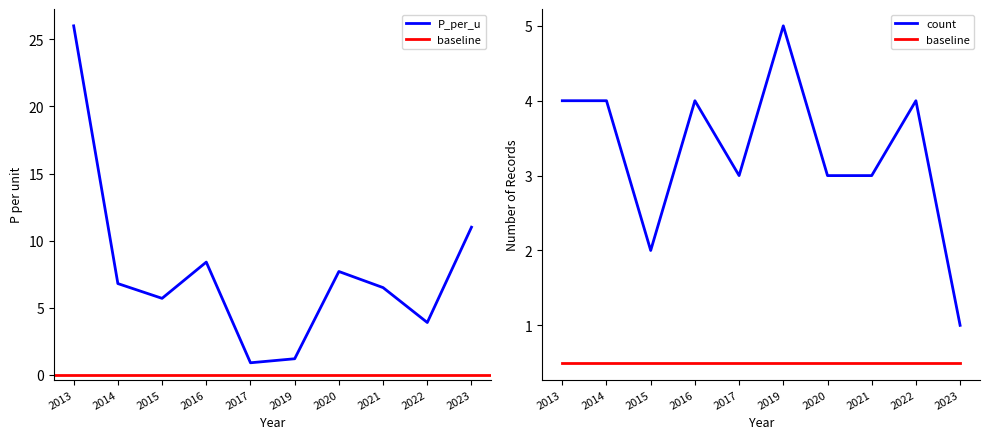

What is the value of the P_per_u point at the 9th from the left?

3.9